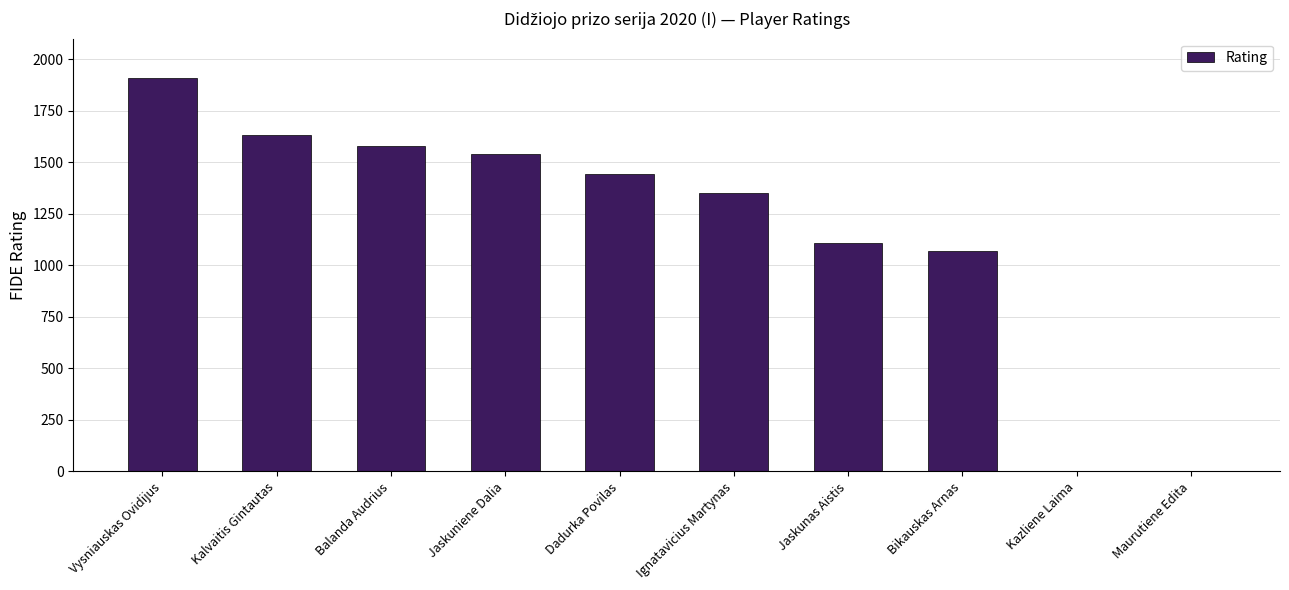

Reading left to right, extract all data points from this chart.

1911	1635	1578	1539	1442	1350	1107	1069	0	0